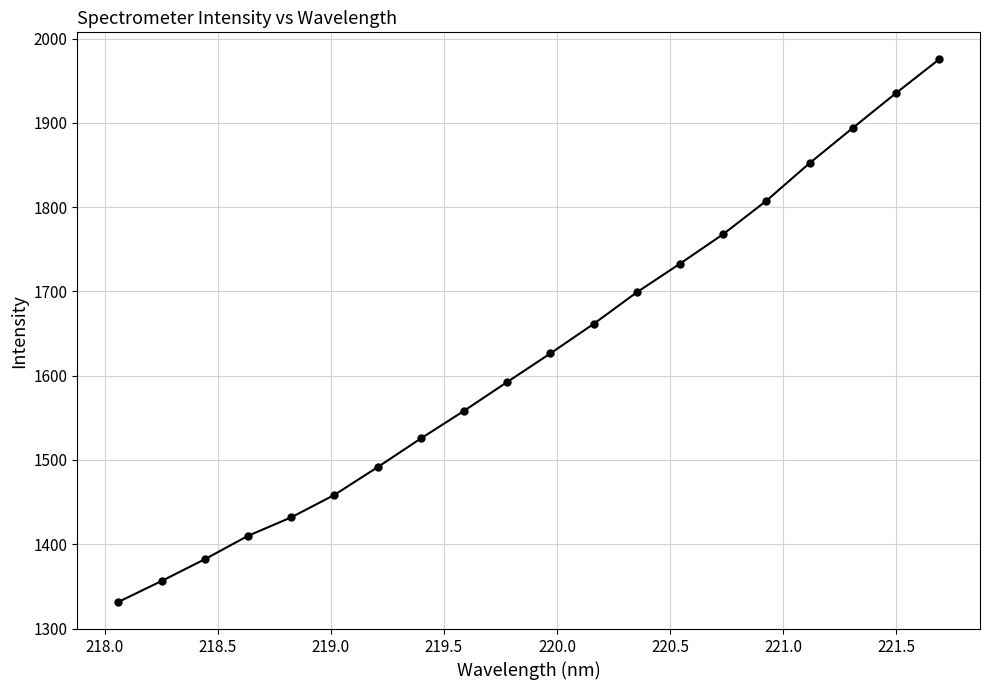

What is the average value?

1624.5